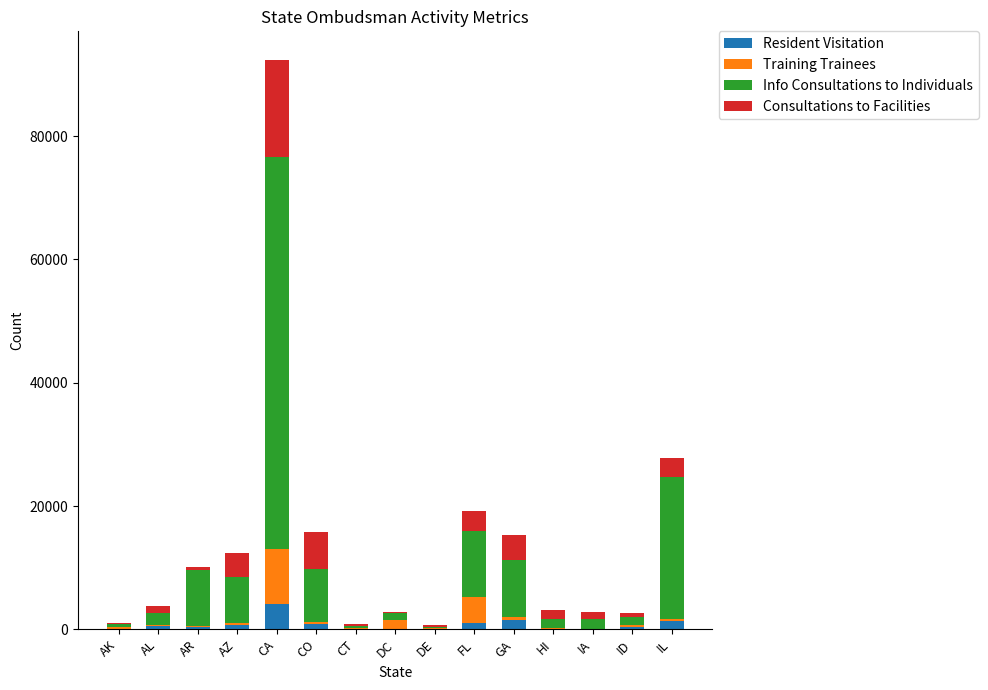

At which category is the sum across all series the highest?

CA